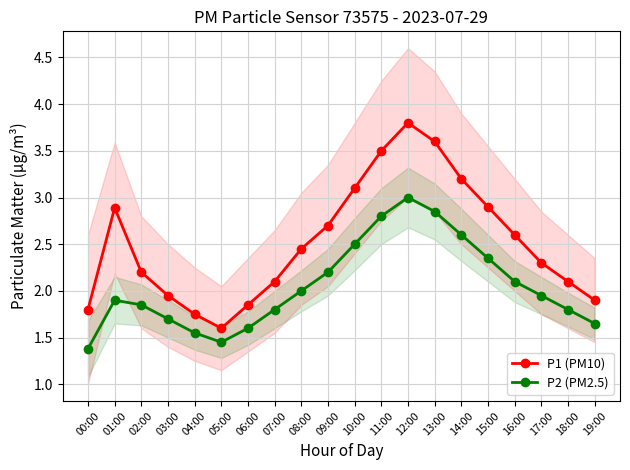

What is the total value across all series at 16:00?

4.7